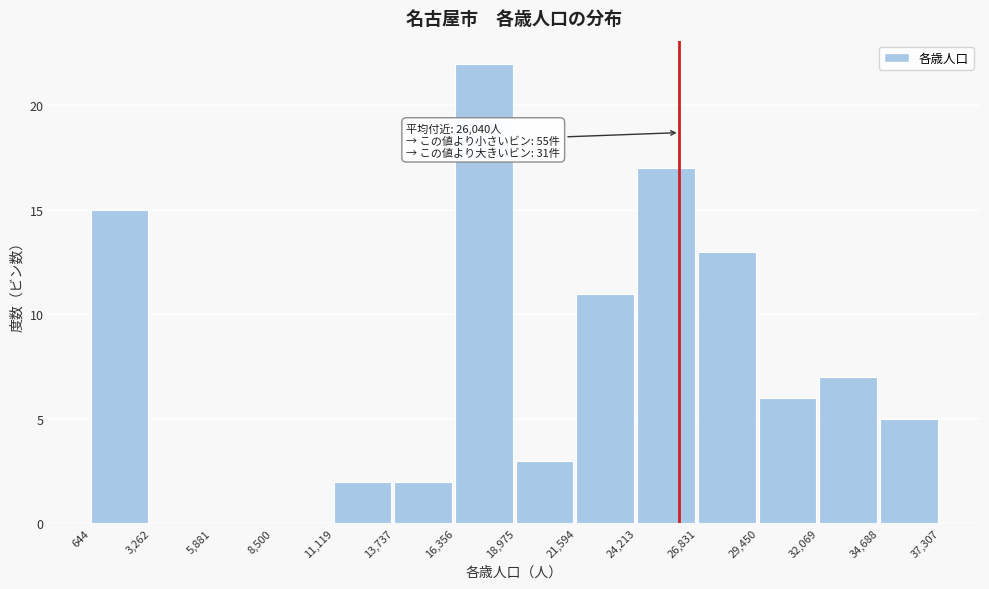

Over which range of the x-axis is the bar tallest?

16,356 to 18,975